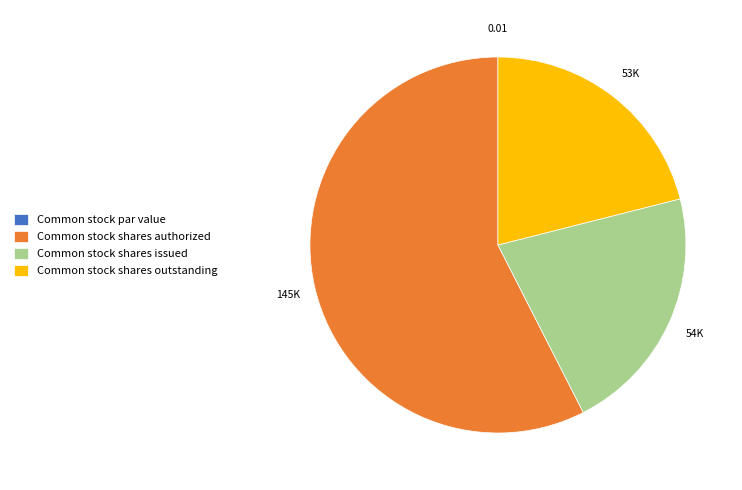

Which slice represents more than half of the pie?

Common stock shares authorized